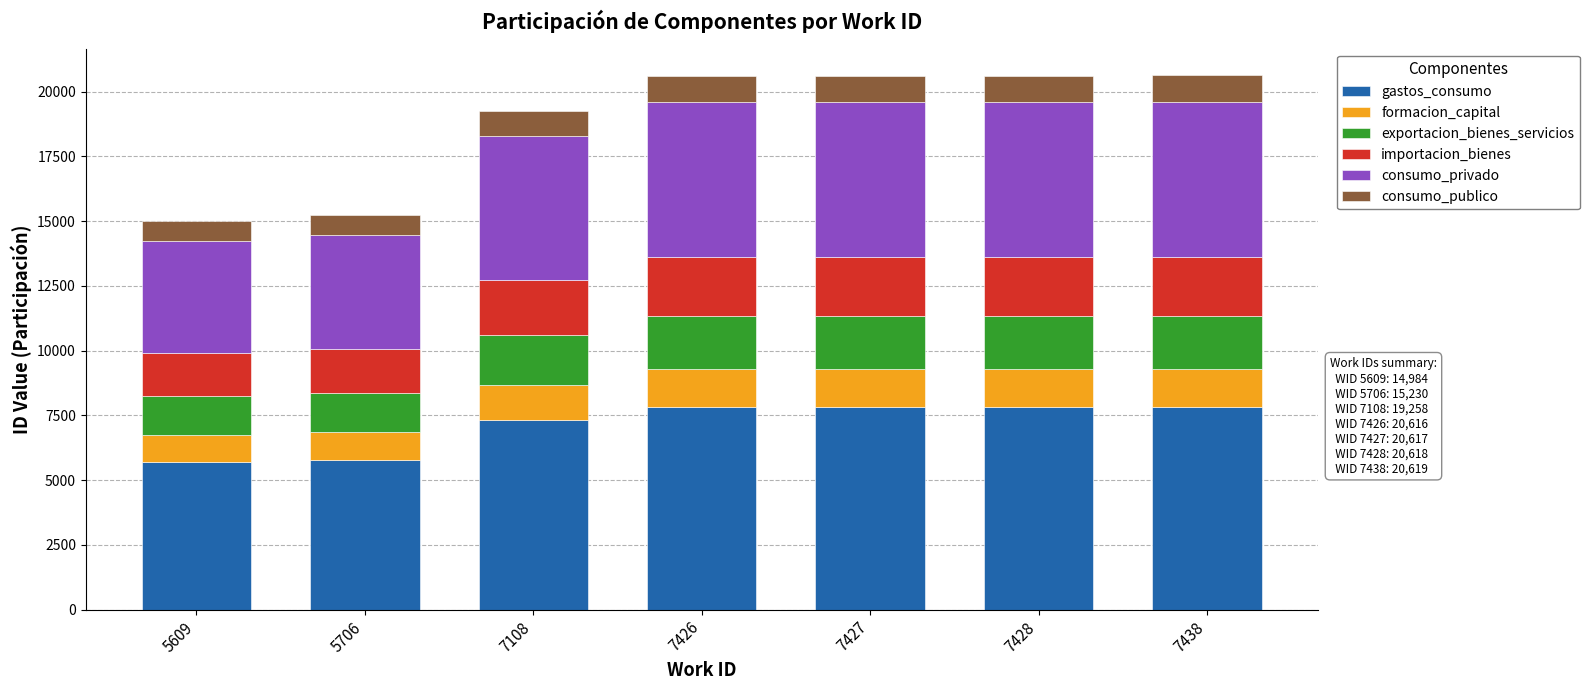

What is the lowest value of the gastos_consumo series?

5693.9